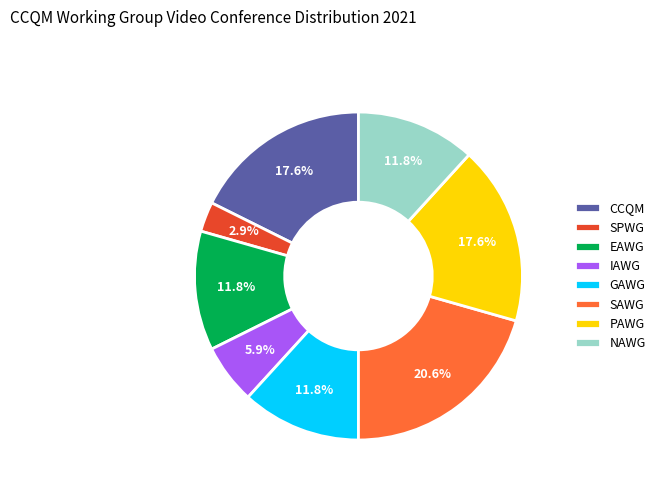

Count the number of slices in the pie.

8